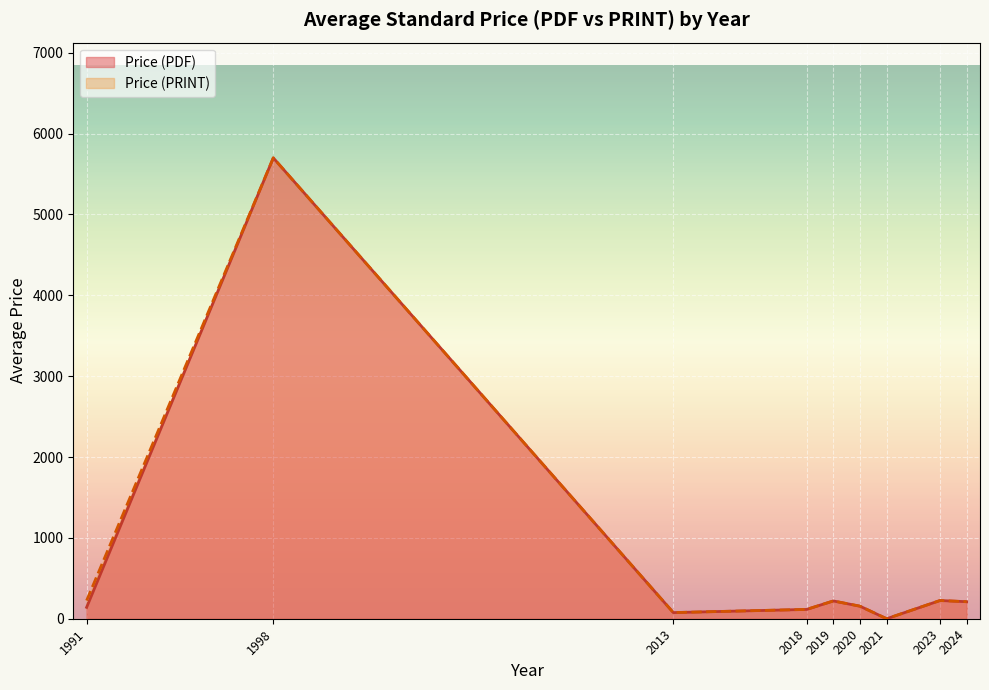

Which series has the largest range (max minus min)?

Price (PDF)